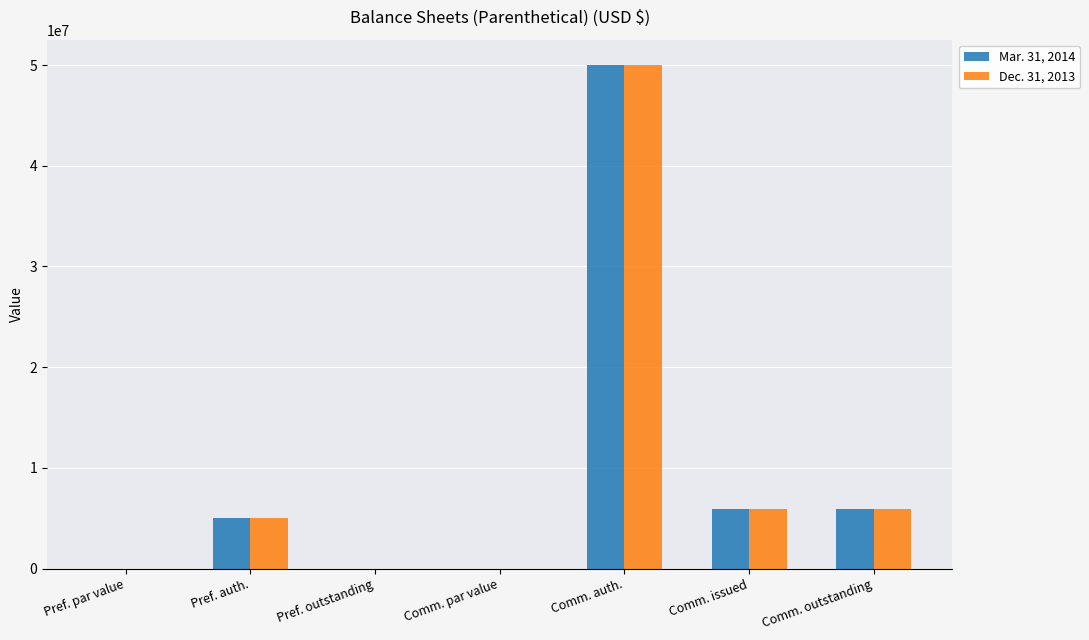

The Dec. 31, 2013 series shows 5945581.0 at Comm. issued. True or false?

True